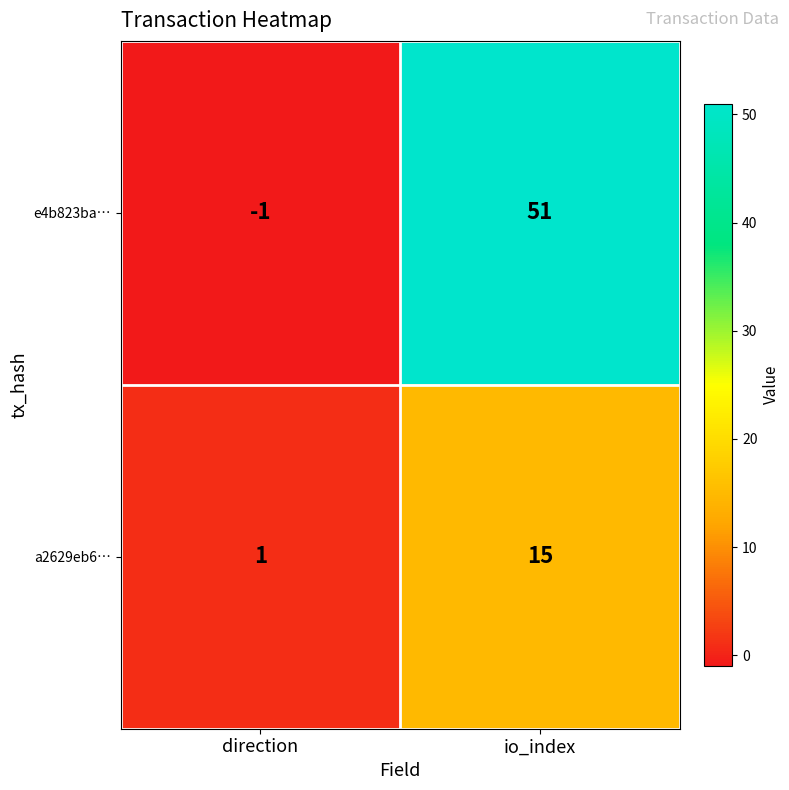

The value of a2629eb6… at io_index is 10. True or false?

False